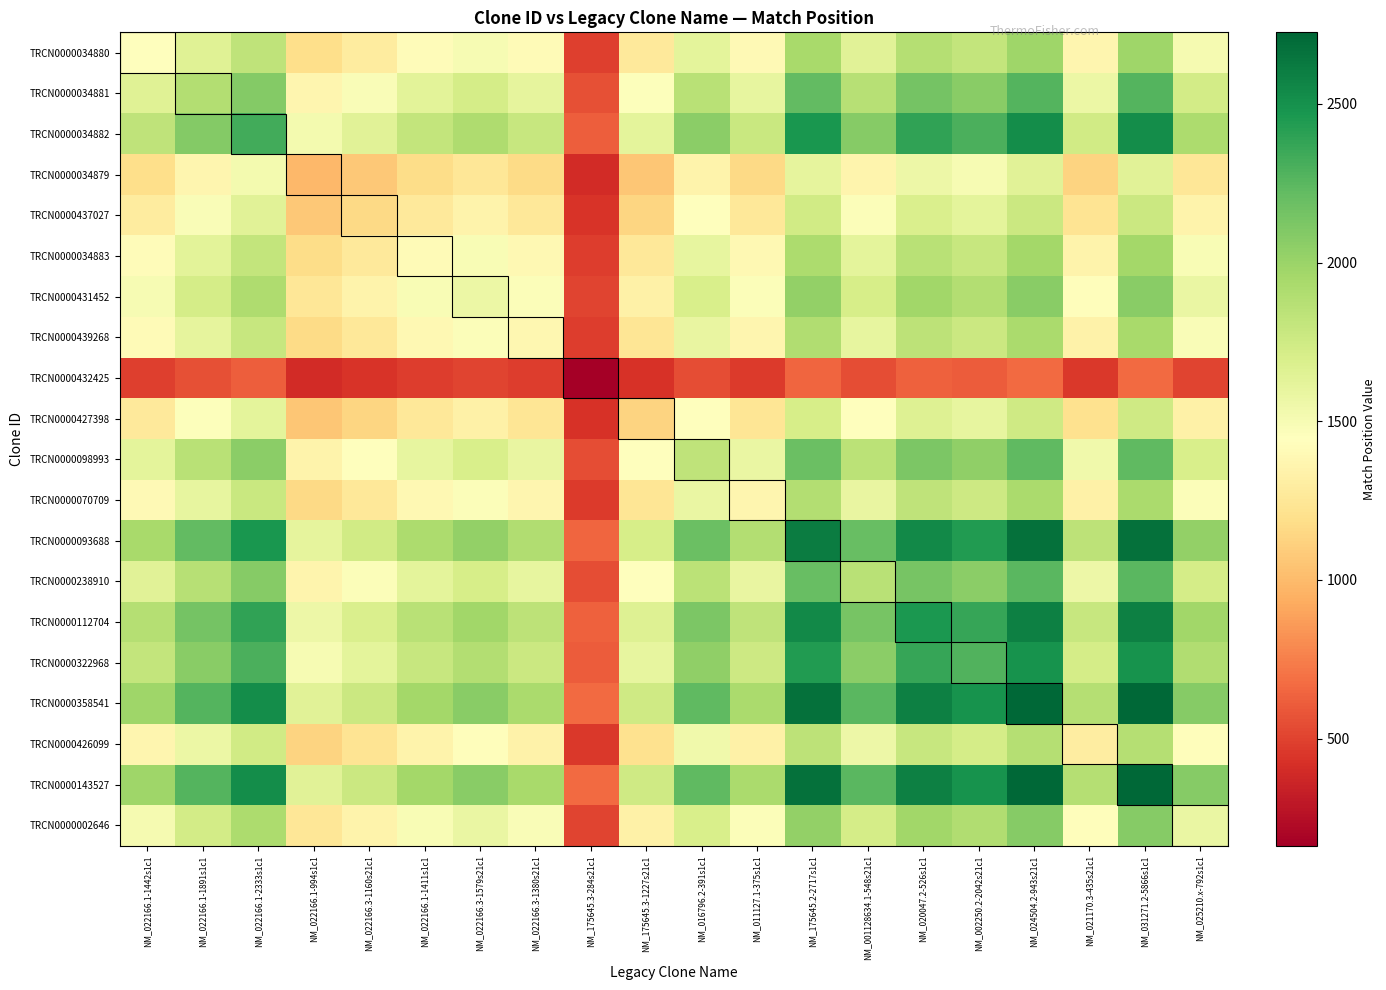

Which series has the largest total across all categories?

TRCN0000143527